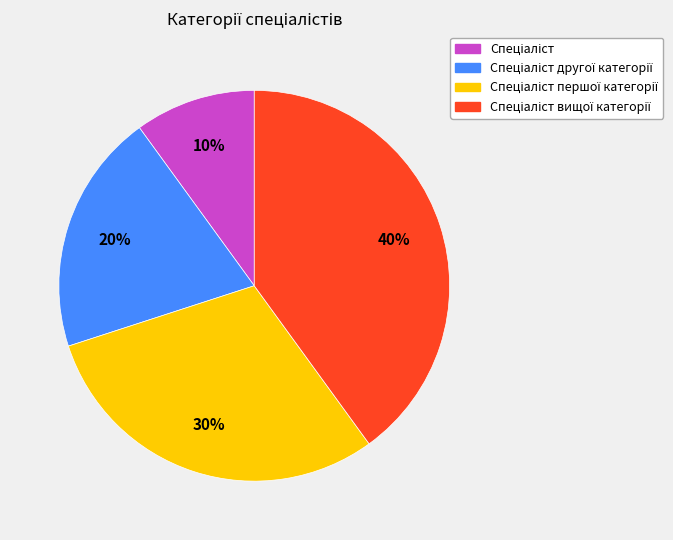

To the nearest percent, what is the average slice percentage?

25%